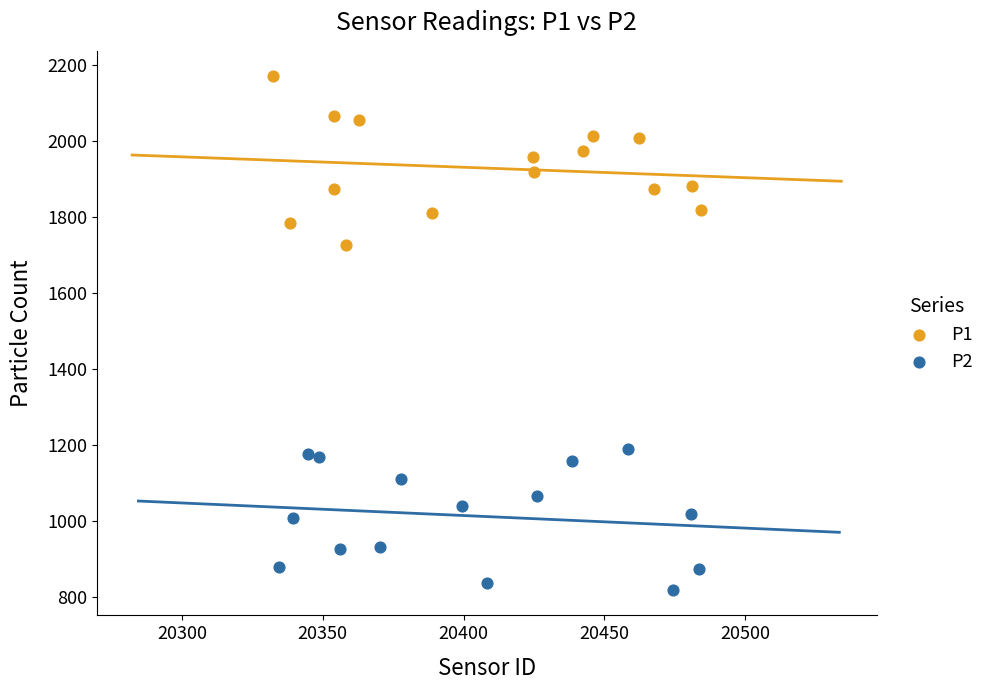

Which series contains the lowest Y value?

P2